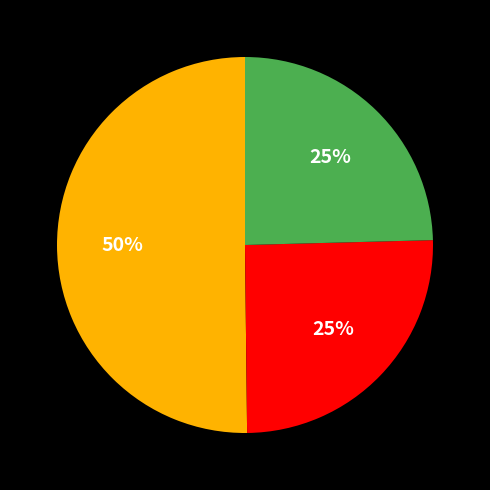

To the nearest percent, what is the average slice percentage?

33%